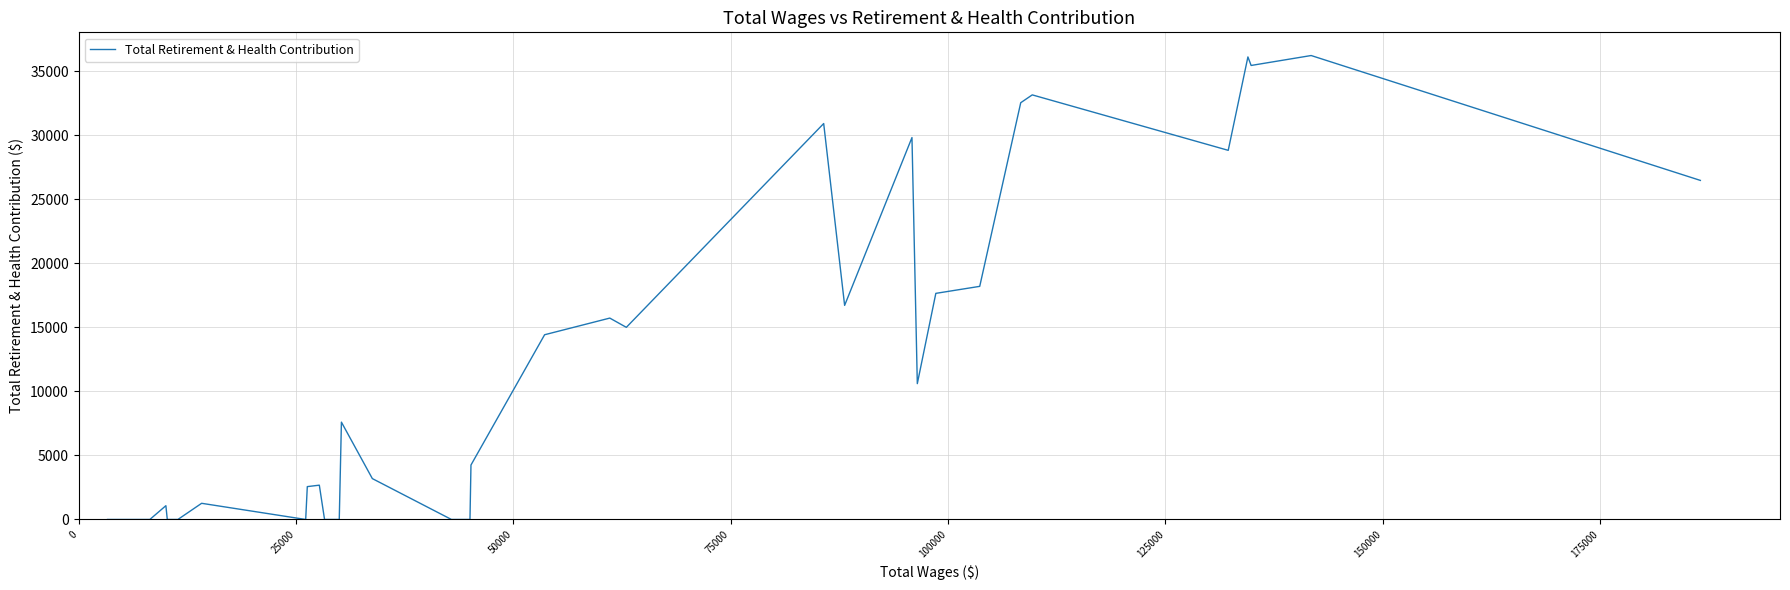

What is the greatest value displayed?

36215.6